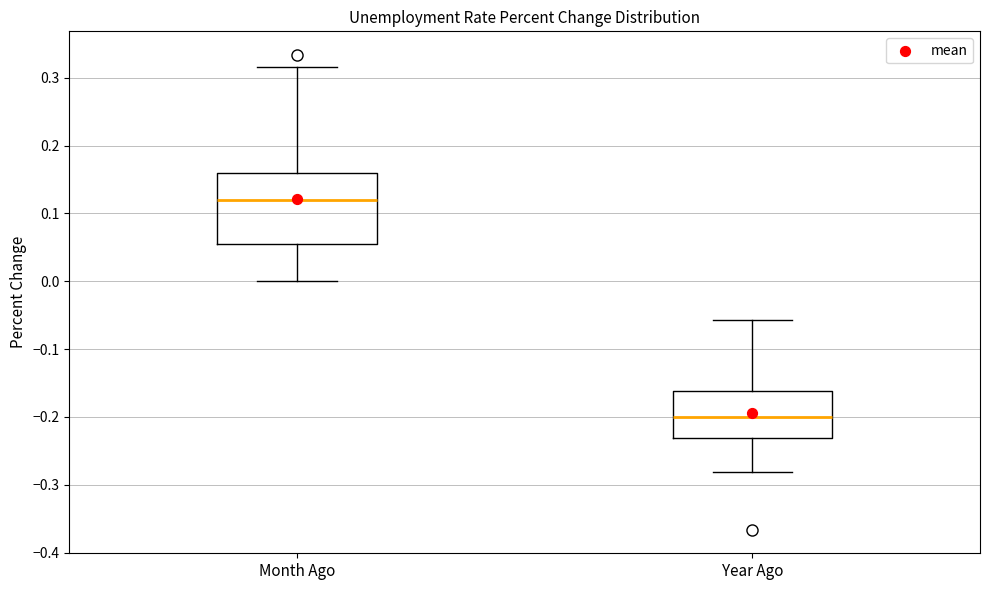

Where is the lower edge of the box for Year Ago on the y-axis? The values are not printed on the chart, so give them approximately, as read against the axis.

-0.23